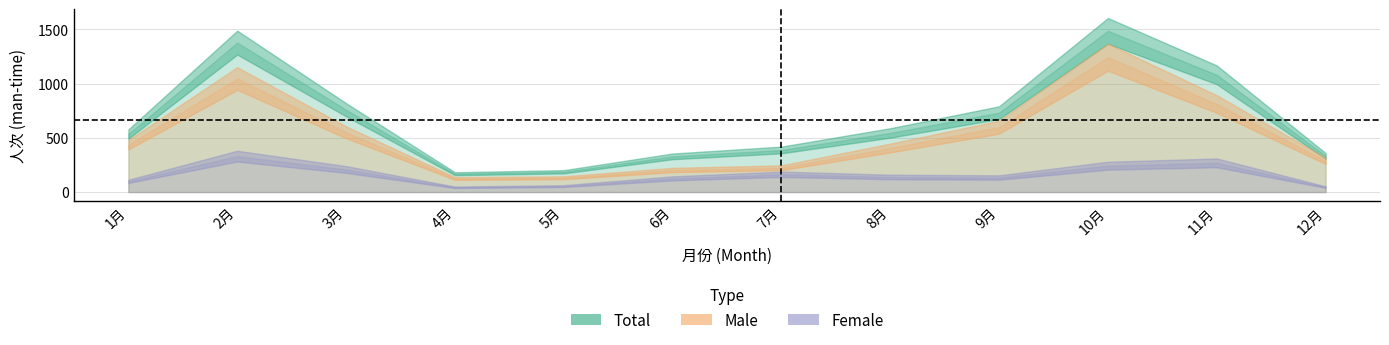

How many data points in Female are less than 139?

6